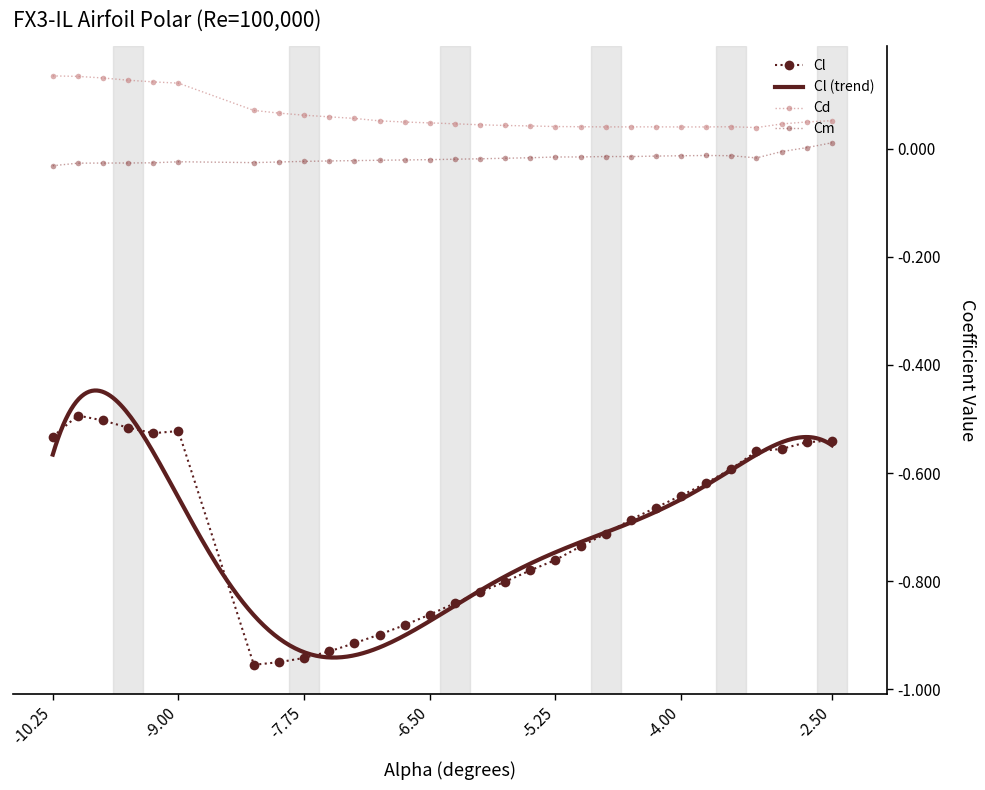

True or false: Cd and Cm cross at least once.

False